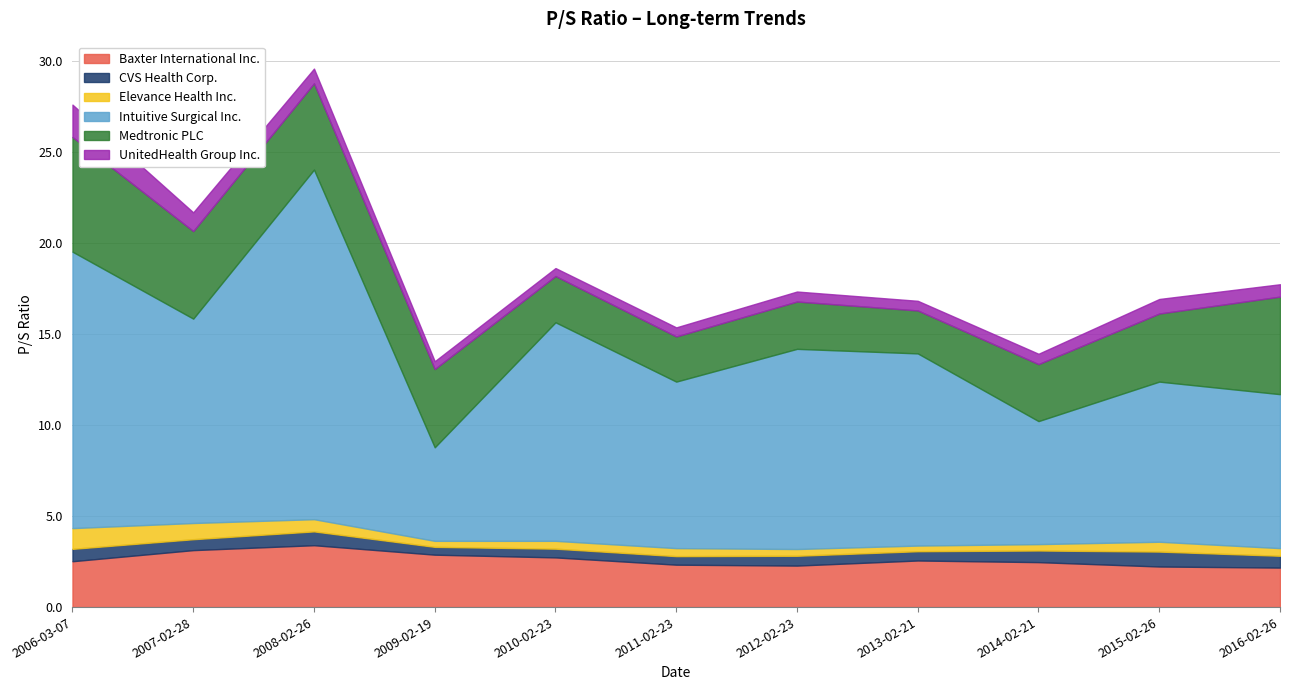

The value of UnitedHealth Group Inc. at 2007-02-28 is 1.0. True or false?

True